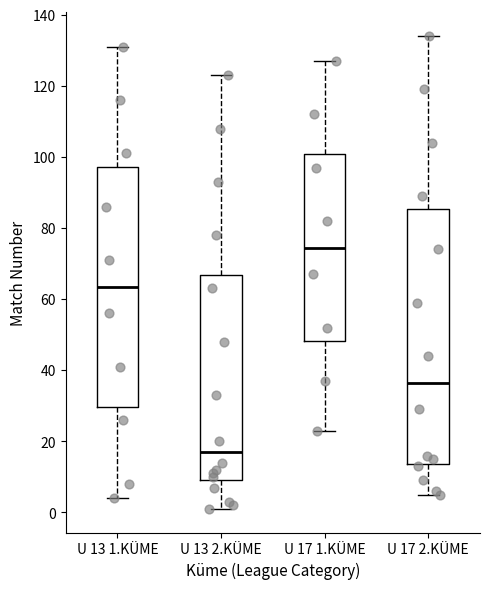

Where does the lower whisker of the box for U 13 1.KÜME end on the y-axis? The values are not printed on the chart, so give them approximately, as read against the axis.

4